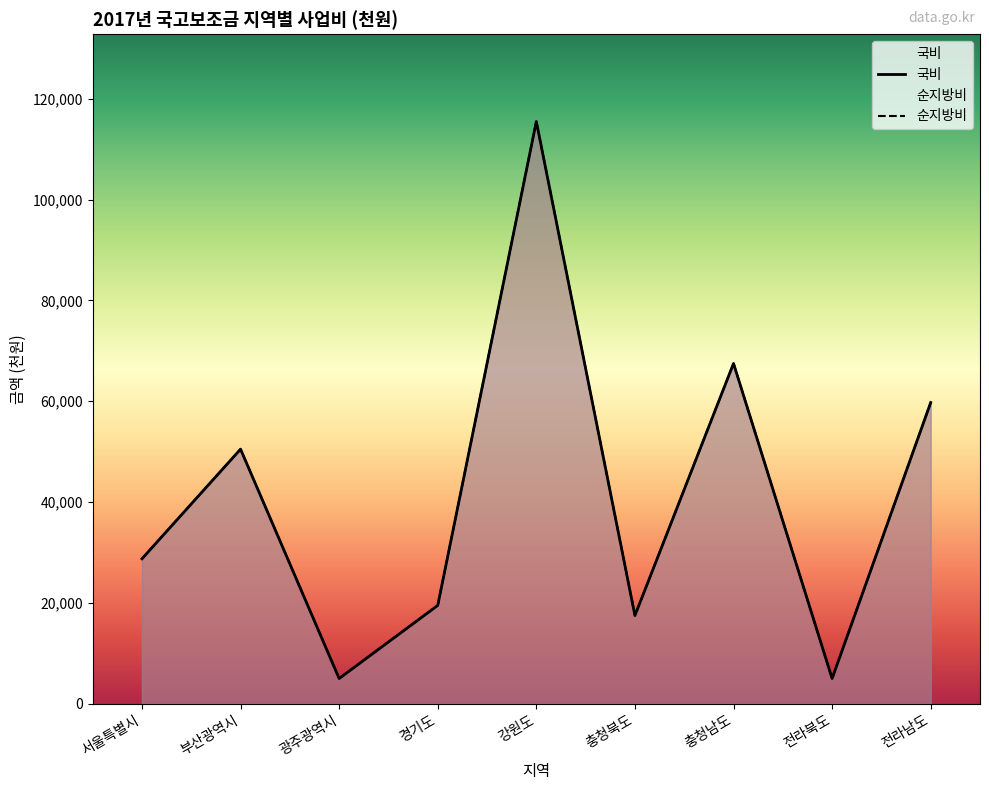

True or false: 국비 and 순지방비 cross at least once.

False